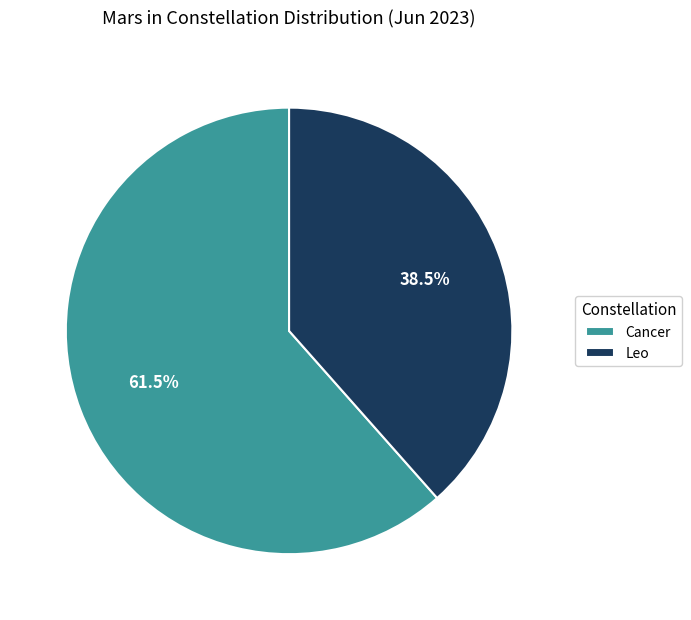

What is the ratio of the value at Cancer to the value at Leo?

1.6